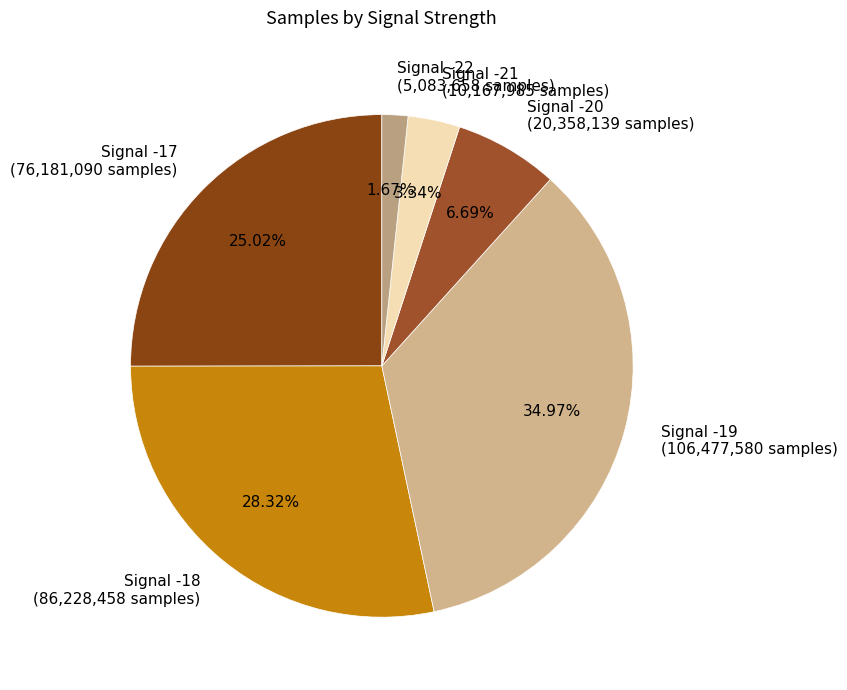

Does Signal -20 (20,358,139 samples) represent more than half of the total?

No